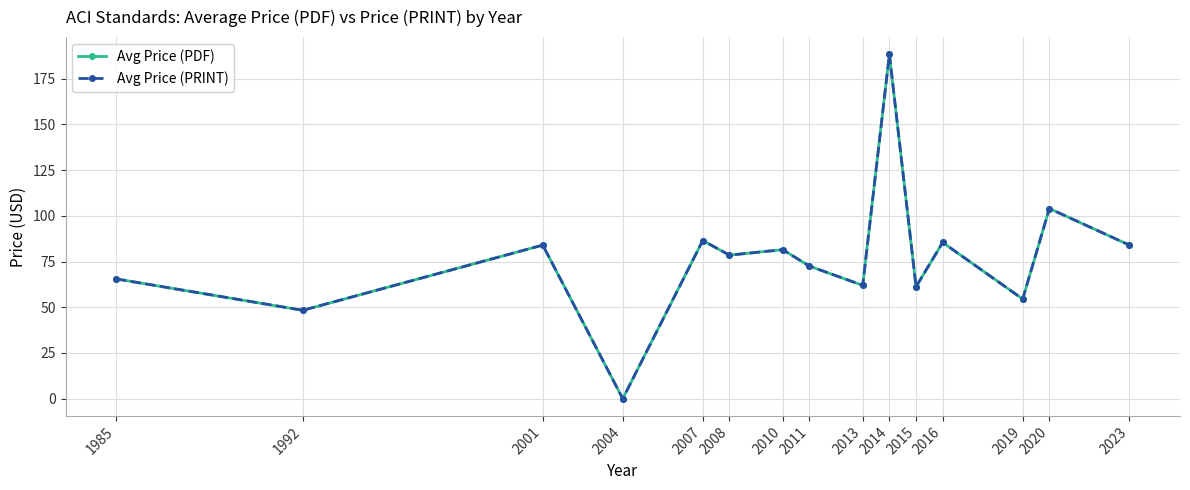

Does the chart have visible grid lines?

Yes